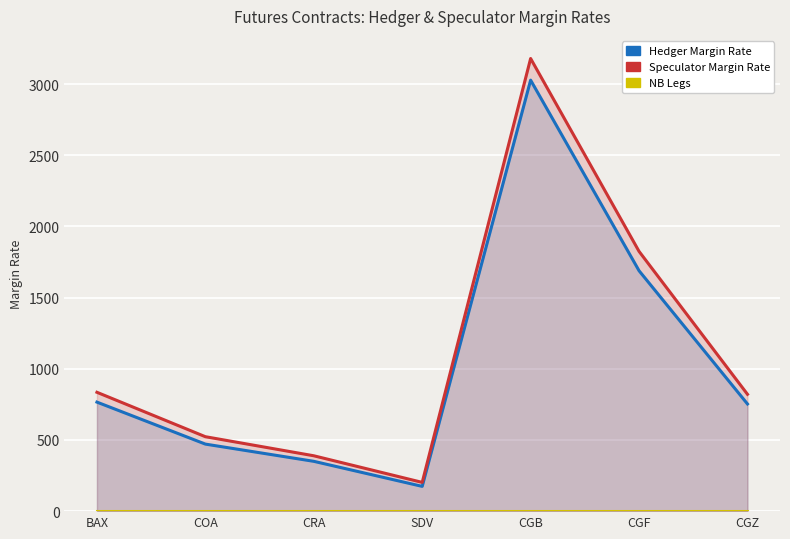

What is the label of the 1st point from the right?

CGZ